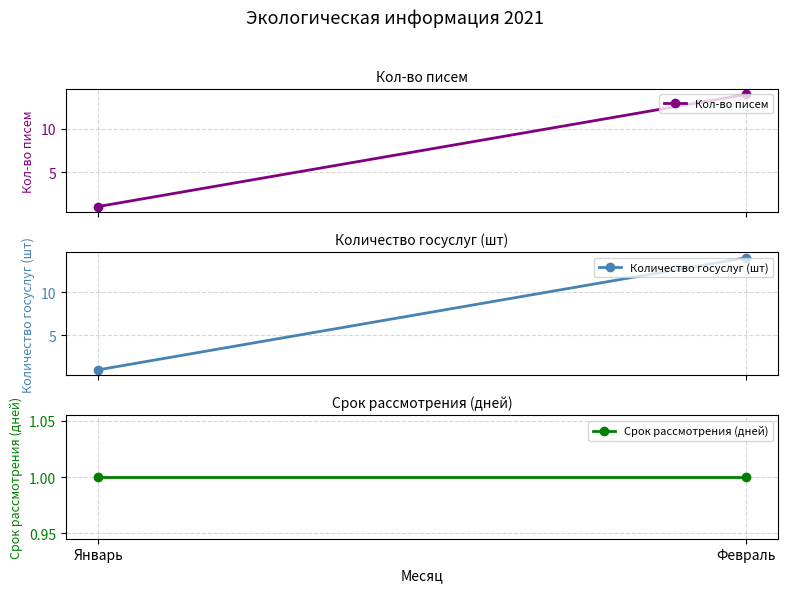

Which has a higher value, Январь or Февраль?

Февраль